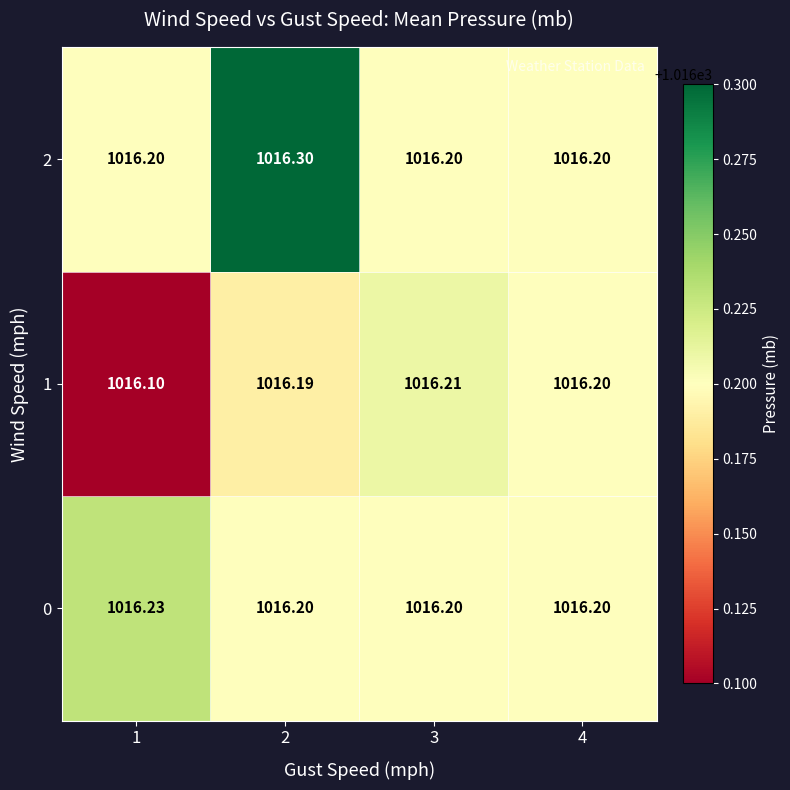

Is the value of 1 at 2 greater than the value of 0 at 4?

No